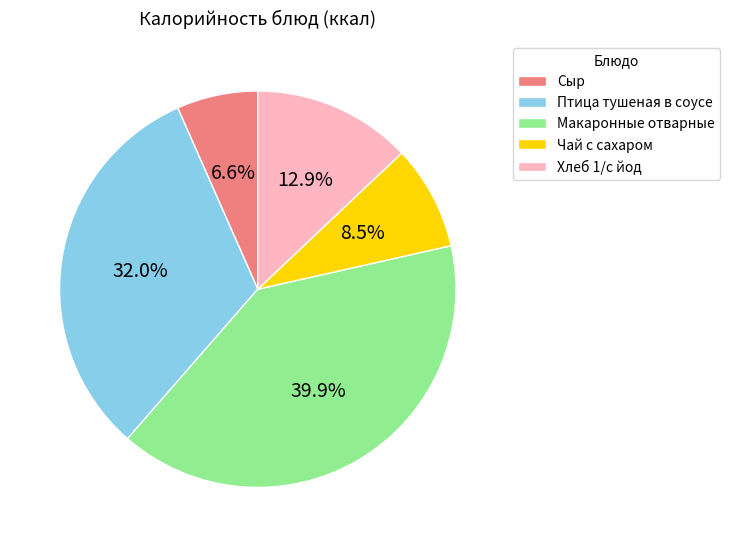

Is it true that Хлеб 1/с йод is 13% of the pie?

True